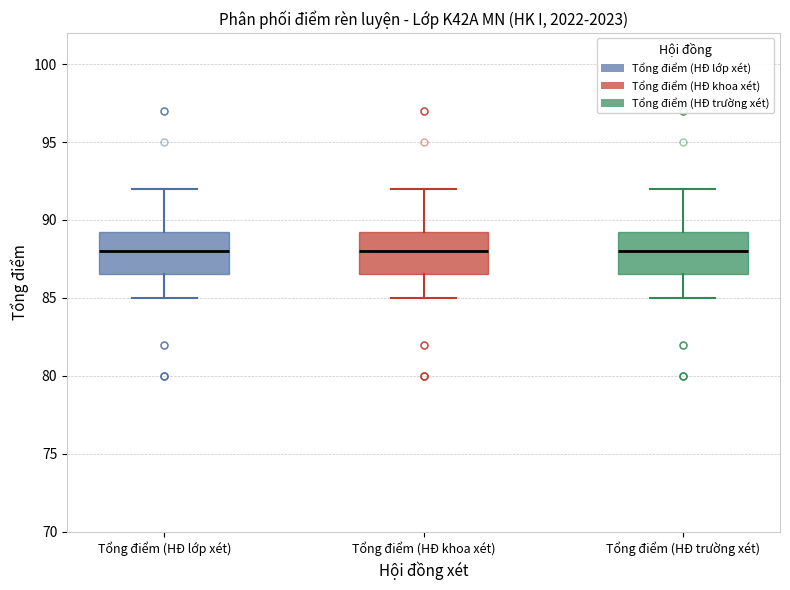

Reading left to right, transcribe this box plot: for each box, give where its median line is, the range the box spans, and where its two whiskers end, as read against the y-axis. The values are not printed on the chart, so give them approximately, as read against the axis.

Tổng điểm (HĐ lớp xét): median 88.0, box 86.5 to 89.5, whiskers 85.0 to 92.0
Tổng điểm (HĐ khoa xét): median 88.0, box 86.5 to 89.5, whiskers 85.0 to 92.0
Tổng điểm (HĐ trường xét): median 88.0, box 86.5 to 89.5, whiskers 85.0 to 92.0